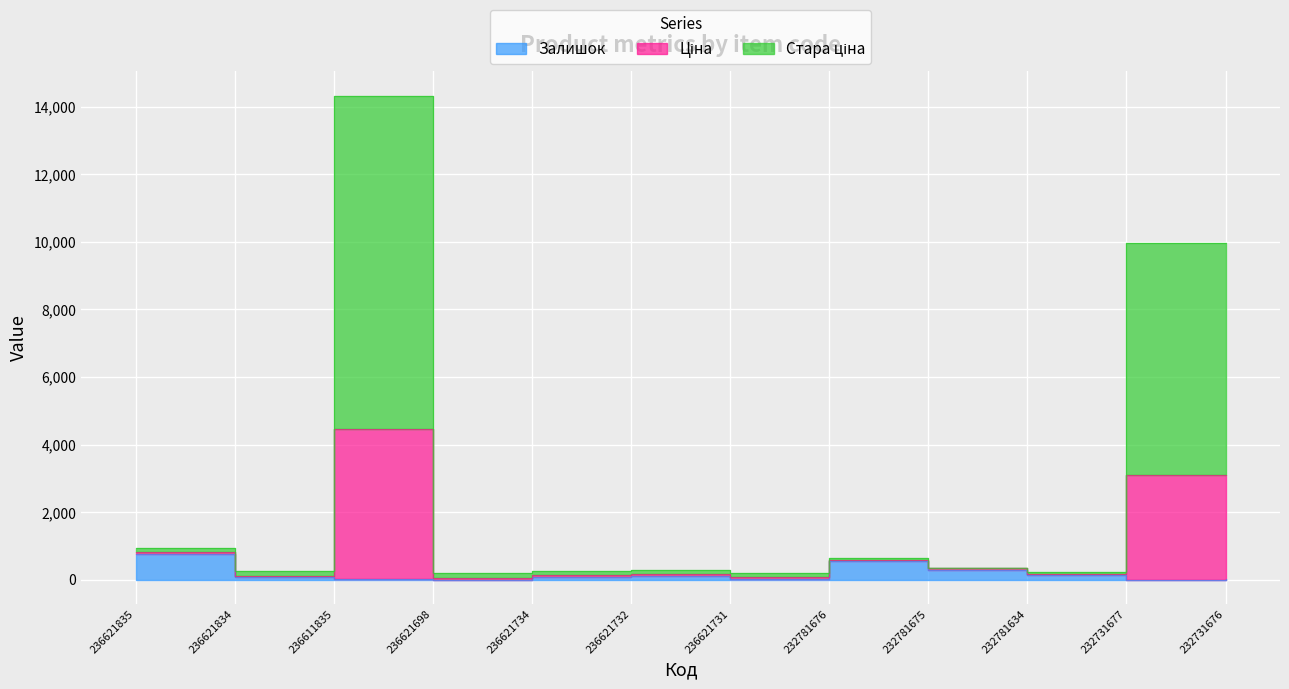

True or false: Стара ціна has a value of 143.1 at 236621734.

True